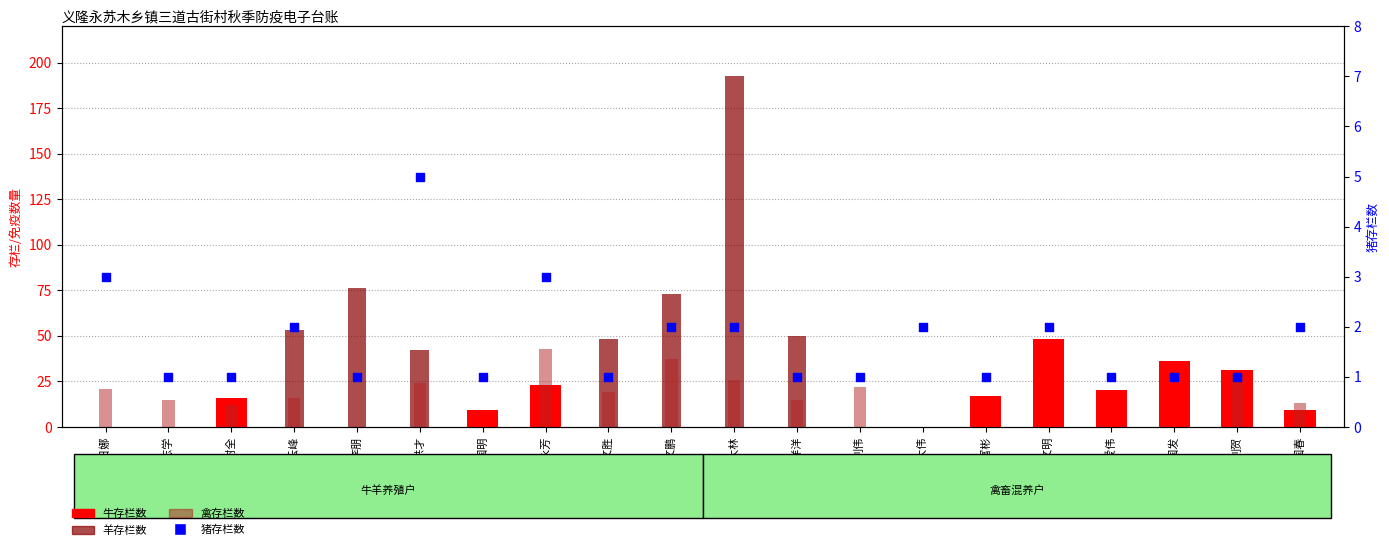

At which category is the sum across all series the highest?

林大林